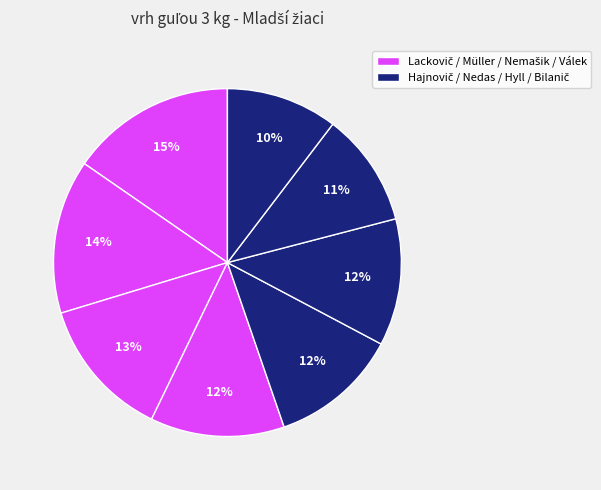

How many slices are in this pie chart?

8